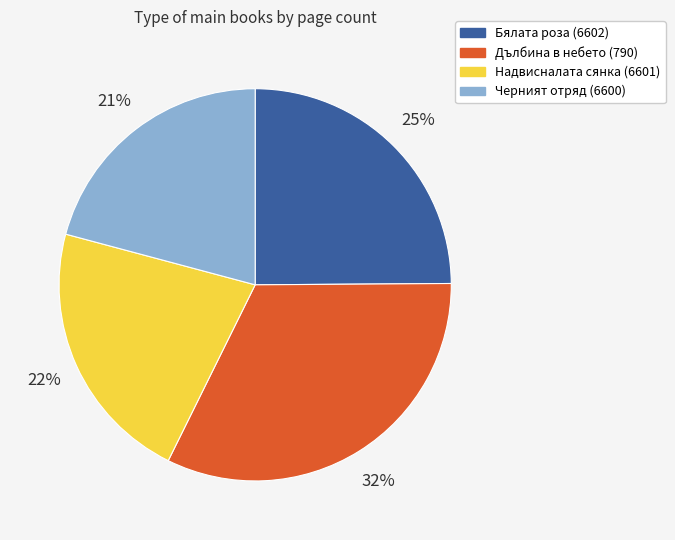

How many segments does this pie chart have?

4